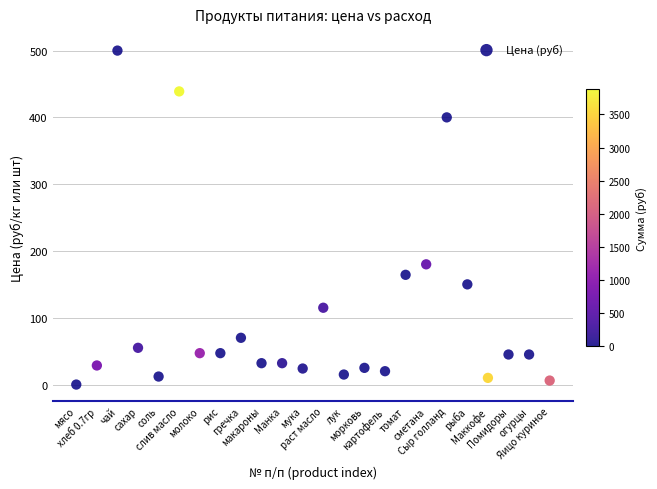

What is the range of Y values (max minus min)?

500.0